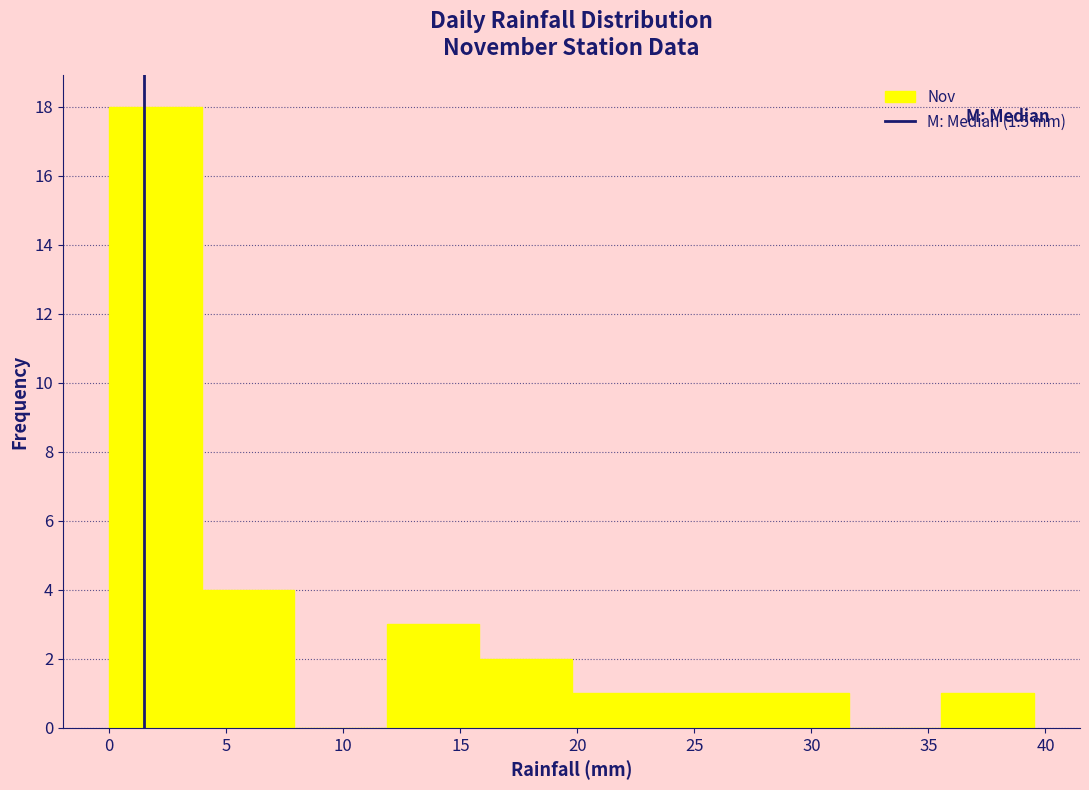

Which range on the x-axis has the tallest bar?

0.00 to 3.95